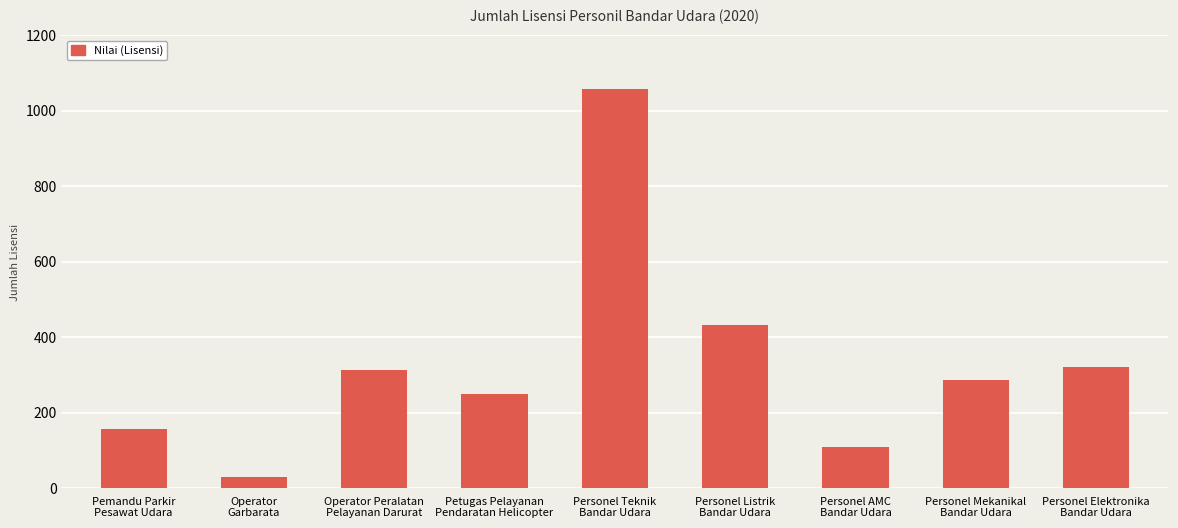

What is the greatest value displayed?

1056